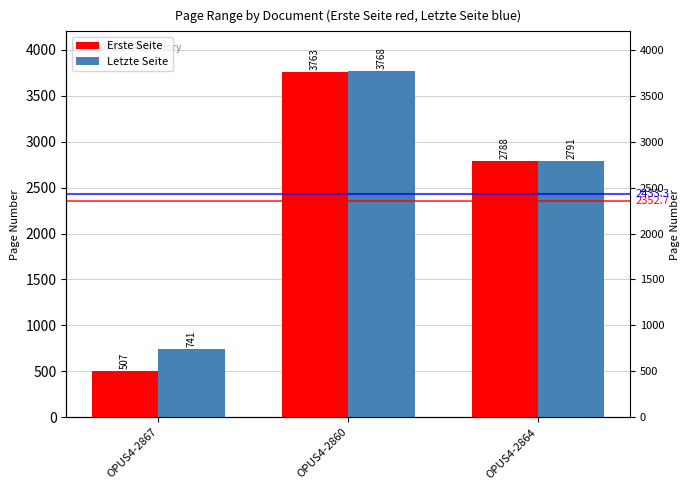

At which category does the chart reach its minimum across all series?

OPUS4-2867